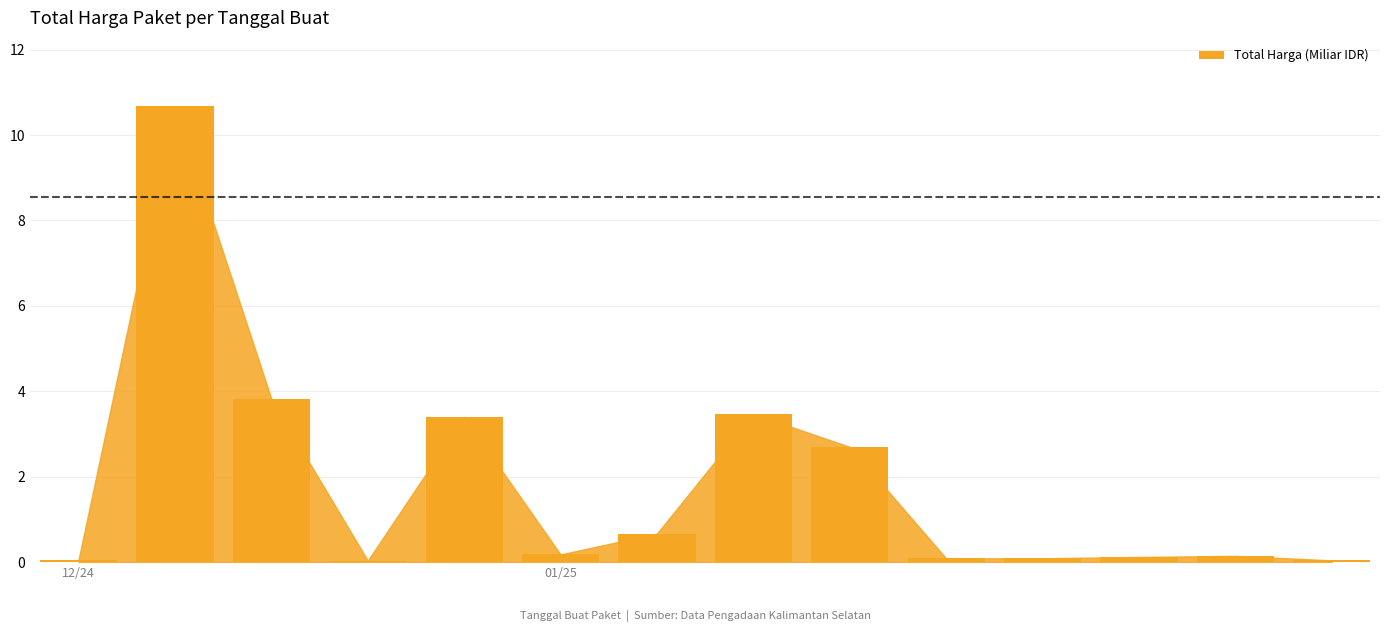

What is the sum of all values?

25.5